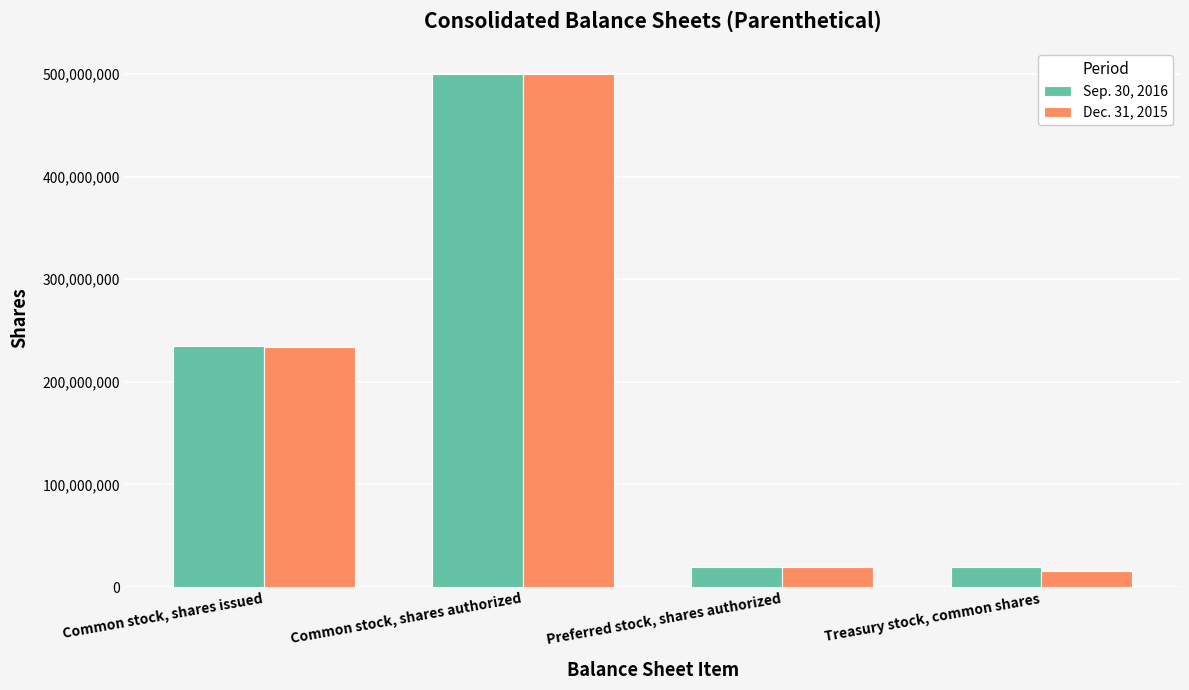

What is the difference between the Dec. 31, 2015 values at Common stock, shares authorized and Preferred stock, shares authorized?

480000000